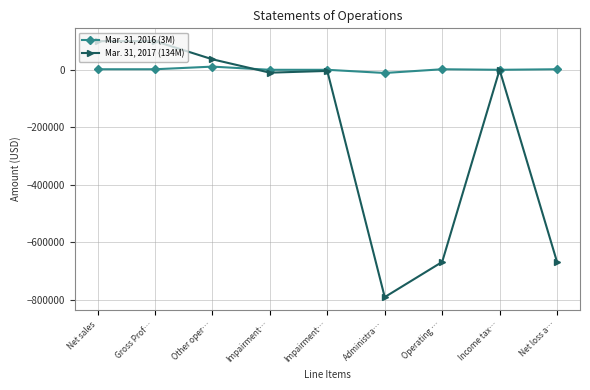

What is the difference between the highest and lowest values at Net loss a…?

670903